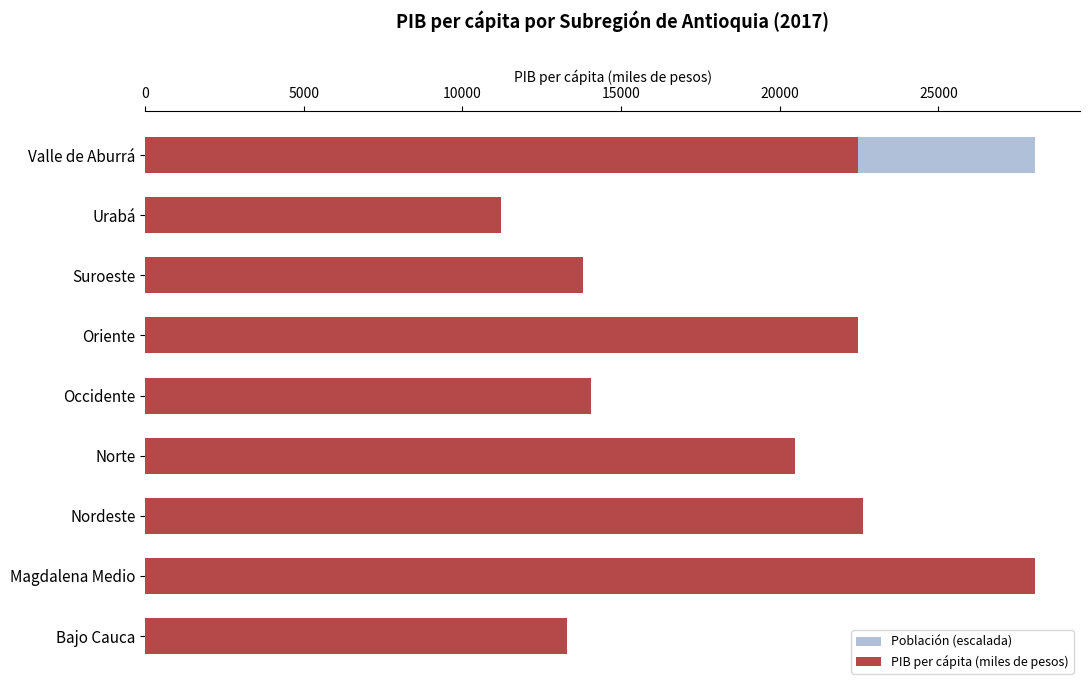

The PIB per cápita (miles de pesos) series shows 22461.3 at Oriente. True or false?

True